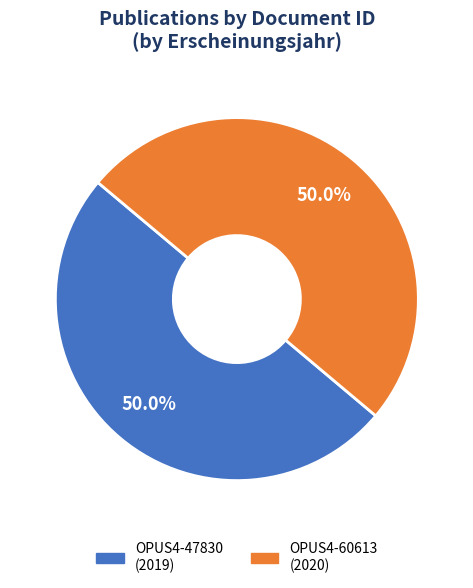

What is the ratio of the value at OPUS4-60613 to the value at OPUS4-47830?

1.0